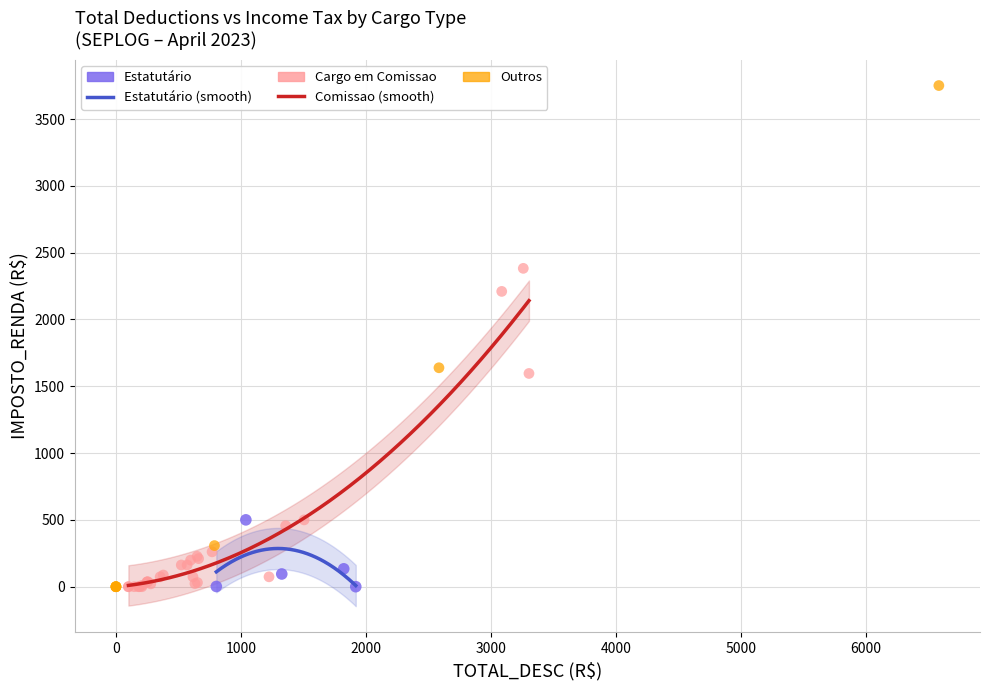

Which series reaches the maximum Y coordinate?

Outros